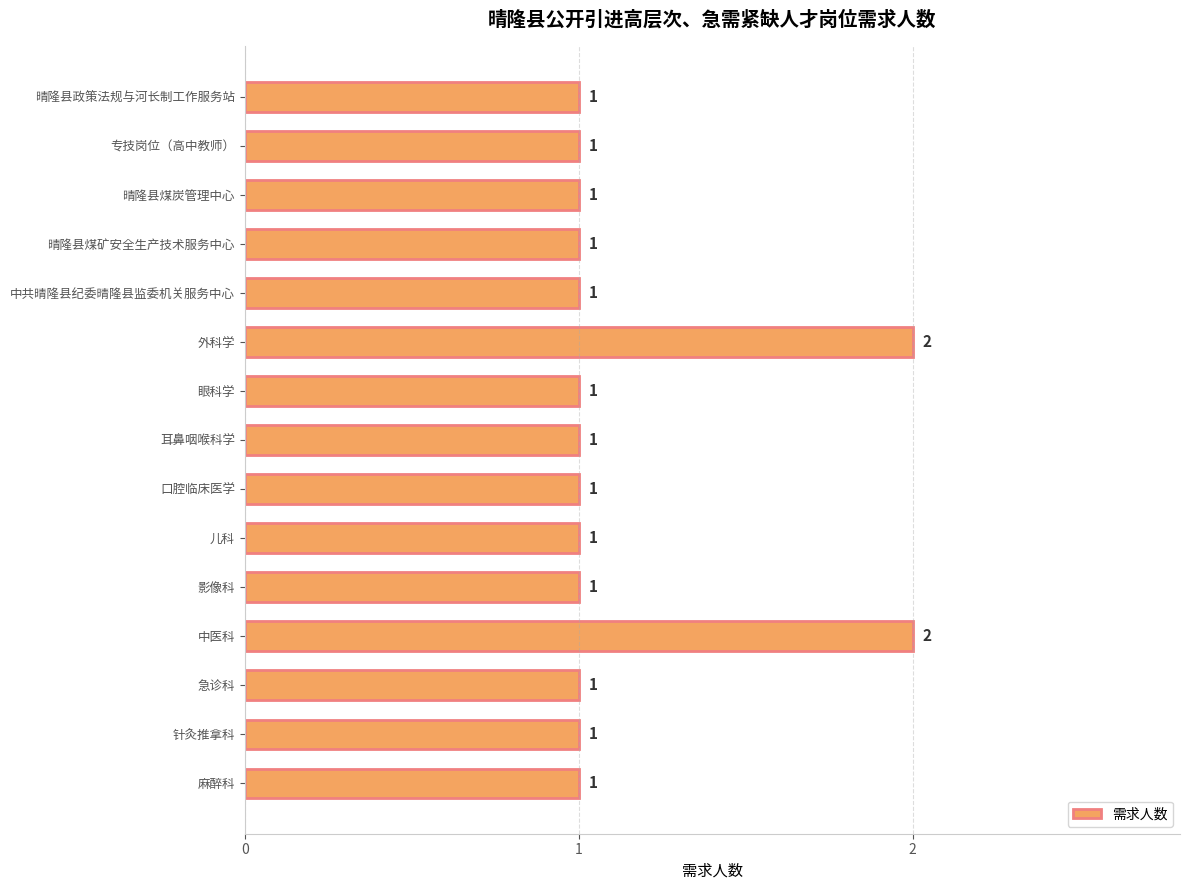

What is the difference between the second highest and second lowest values?

1